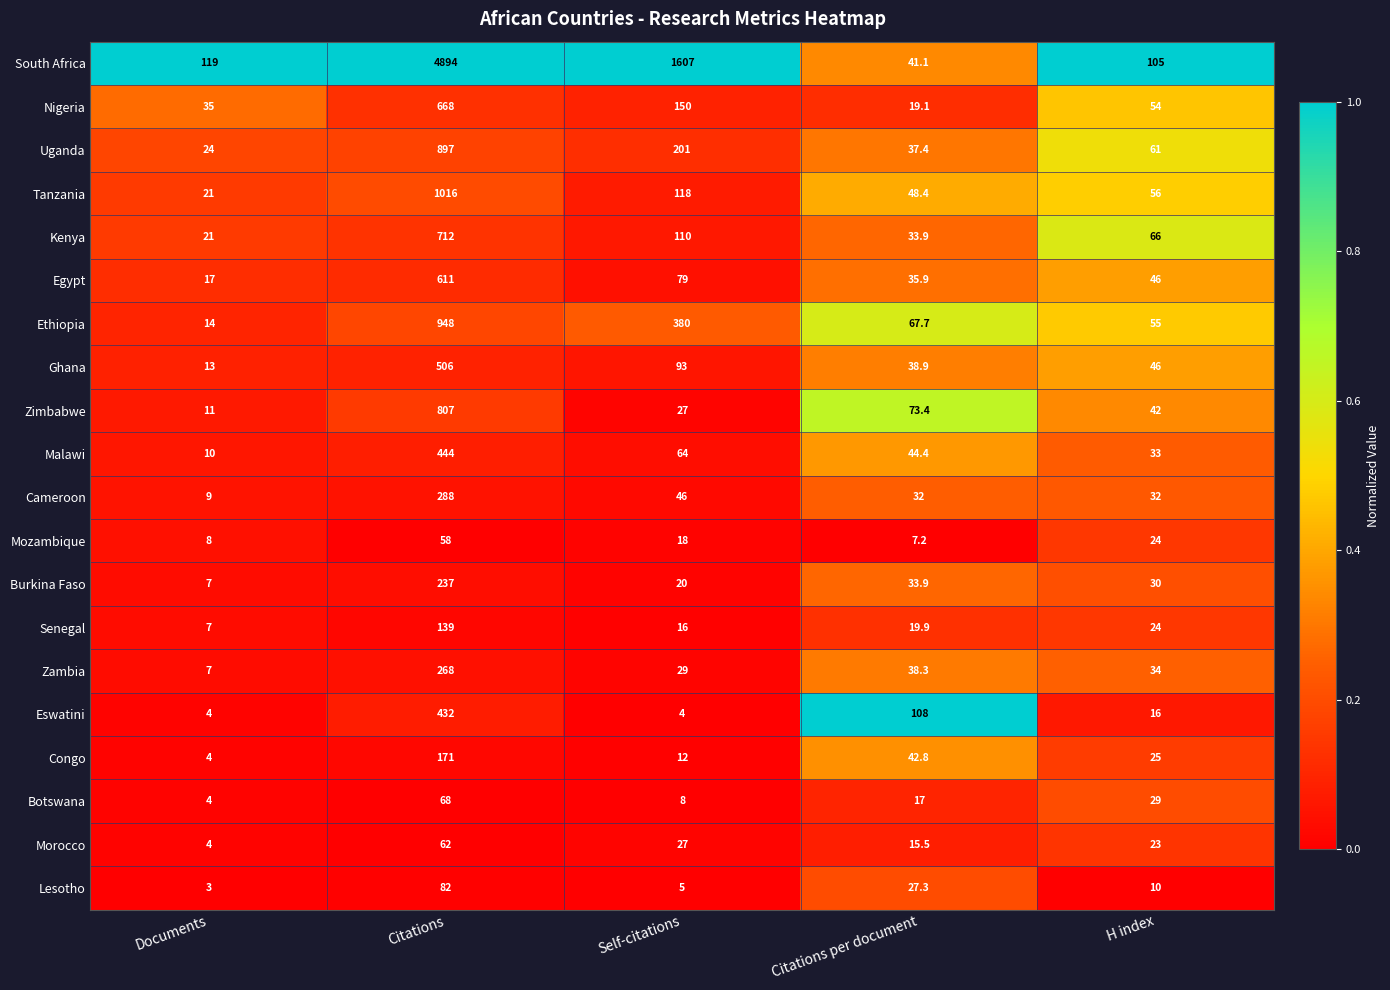

The value of Kenya at H index is 112.3. True or false?

False